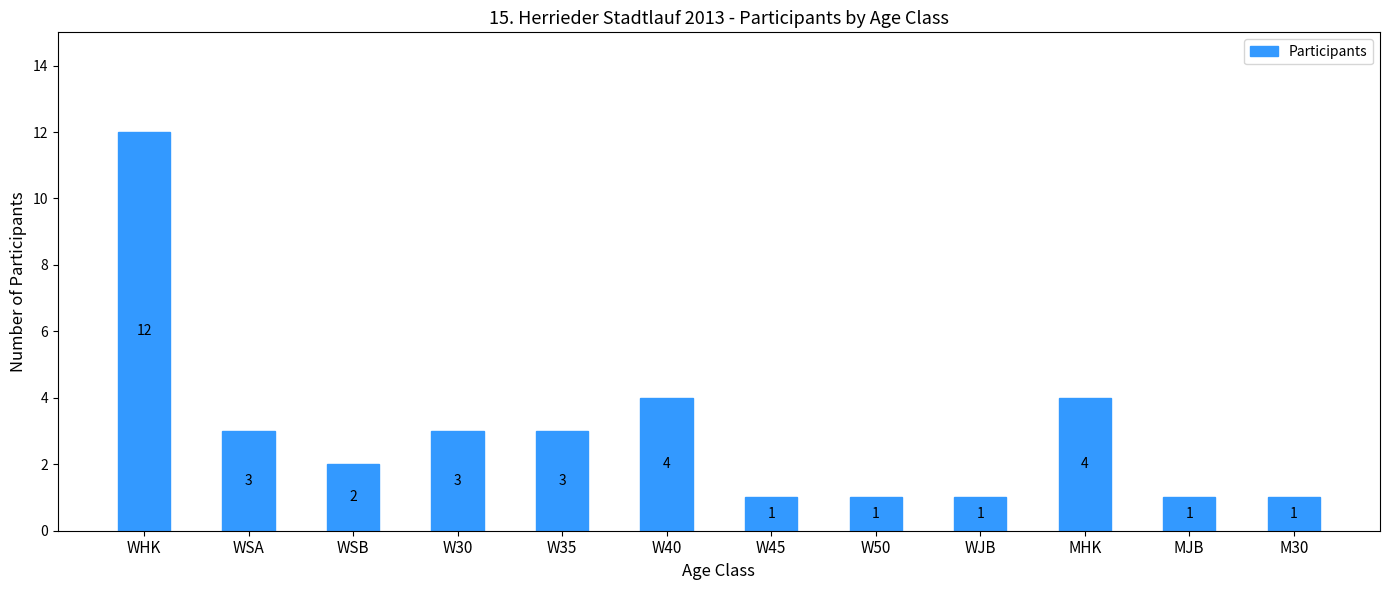

Count the number of categories in the chart.

12